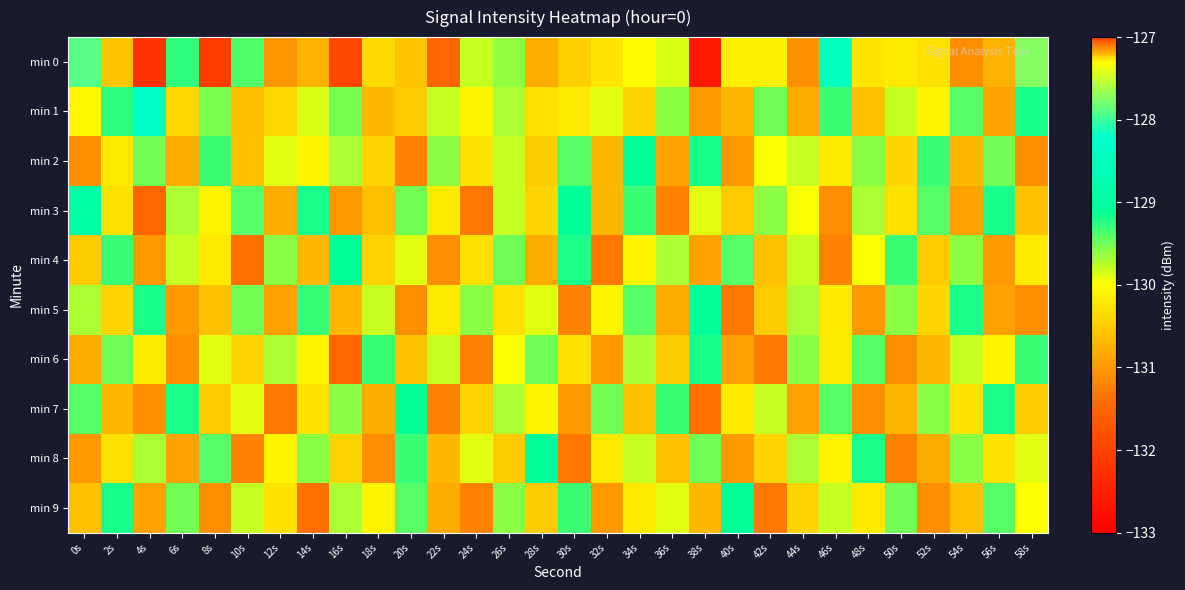

Reading left to right, list all the values displayed in this chart.

min 0: 0s=-127.9	2s=-130.6	4s=-132.3	6s=-129.3	8s=-132.1	10s=-129.4	12s=-131.0	14s=-130.7	16s=-131.9	18s=-130.4	20s=-130.6	22s=-131.5	24s=-129.8	26s=-129.6	28s=-130.8	30s=-130.5	32s=-130.2	34s=-130.0	36s=-129.9	38s=-132.6	40s=-130.2	42s=-130.1	44s=-131.1	46s=-128.4	48s=-130.2	50s=-130.2	52s=-130.3	54s=-131.1	56s=-130.7	58s=-127.7
min 1: 0s=-130.1	2s=-129.3	4s=-128.4	6s=-130.4	8s=-129.5	10s=-130.6	12s=-130.4	14s=-129.9	16s=-129.5	18s=-130.7	20s=-130.5	22s=-129.8	24s=-130.1	26s=-129.7	28s=-130.3	30s=-130.2	32s=-129.9	34s=-130.4	36s=-129.6	38s=-131.0	40s=-130.7	42s=-129.5	44s=-130.8	46s=-129.3	48s=-130.6	50s=-129.8	52s=-130.1	54s=-129.4	56s=-130.9	58s=-129.2
min 2: 0s=-131.1	2s=-130.2	4s=-129.5	6s=-130.8	8s=-129.3	10s=-130.6	12s=-129.9	14s=-130.1	16s=-129.7	18s=-130.4	20s=-131.2	22s=-129.6	24s=-130.3	26s=-129.8	28s=-130.5	30s=-129.4	32s=-130.7	34s=-129.1	36s=-130.9	38s=-129.2	40s=-131.0	42s=-130.0	44s=-129.8	46s=-130.2	48s=-129.6	50s=-130.4	52s=-129.3	54s=-130.7	56s=-129.5	58s=-131.1
min 3: 0s=-128.9	2s=-130.3	4s=-131.5	6s=-129.7	8s=-130.1	10s=-129.4	12s=-130.8	14s=-129.2	16s=-131.0	18s=-130.6	20s=-129.5	22s=-130.2	24s=-131.3	26s=-129.8	28s=-130.4	30s=-129.1	32s=-130.7	34s=-129.3	36s=-131.2	38s=-129.9	40s=-130.5	42s=-129.6	44s=-130.0	46s=-131.1	48s=-129.7	50s=-130.3	52s=-129.4	54s=-130.9	56s=-129.2	58s=-130.6
min 4: 0s=-130.5	2s=-129.3	4s=-131.0	6s=-129.8	8s=-130.2	10s=-131.4	12s=-129.6	14s=-130.7	16s=-129.1	18s=-130.4	20s=-129.9	22s=-131.1	24s=-130.3	26s=-129.5	28s=-130.8	30s=-129.2	32s=-131.3	34s=-130.1	36s=-129.7	38s=-130.9	40s=-129.4	42s=-130.6	44s=-129.8	46s=-131.2	48s=-130.0	50s=-129.3	52s=-130.5	54s=-129.6	56s=-131.0	58s=-130.2
min 5: 0s=-129.7	2s=-130.4	4s=-129.2	6s=-131.0	8s=-130.6	10s=-129.5	12s=-130.9	14s=-129.3	16s=-130.7	18s=-129.8	20s=-131.1	22s=-130.2	24s=-129.6	26s=-130.3	28s=-129.9	30s=-131.2	32s=-130.1	34s=-129.4	36s=-130.8	38s=-129.1	40s=-131.3	42s=-130.5	44s=-129.7	46s=-130.2	48s=-131.0	50s=-129.6	52s=-130.4	54s=-129.2	56s=-130.9	58s=-131.1
min 6: 0s=-130.8	2s=-129.5	4s=-130.2	6s=-131.1	8s=-129.9	10s=-130.4	12s=-129.7	14s=-130.1	16s=-131.5	18s=-129.3	20s=-130.6	22s=-129.8	24s=-131.2	26s=-130.0	28s=-129.5	30s=-130.3	32s=-131.0	34s=-129.7	36s=-130.5	38s=-129.2	40s=-130.9	42s=-131.3	44s=-129.6	46s=-130.2	48s=-129.4	50s=-131.1	52s=-130.7	54s=-129.8	56s=-130.1	58s=-129.3
min 7: 0s=-129.4	2s=-130.7	4s=-131.1	6s=-129.2	8s=-130.5	10s=-129.9	12s=-131.3	14s=-130.3	16s=-129.6	18s=-130.8	20s=-129.1	22s=-131.2	24s=-130.4	26s=-129.7	28s=-130.1	30s=-131.0	32s=-129.5	34s=-130.6	36s=-129.3	38s=-131.4	40s=-130.2	42s=-129.8	44s=-130.9	46s=-129.4	48s=-131.1	50s=-130.7	52s=-129.6	54s=-130.3	56s=-129.2	58s=-130.5
min 8: 0s=-131.0	2s=-130.3	4s=-129.7	6s=-130.9	8s=-129.4	10s=-131.2	12s=-130.1	14s=-129.6	16s=-130.4	18s=-131.1	20s=-129.3	22s=-130.7	24s=-129.9	26s=-130.5	28s=-129.1	30s=-131.3	32s=-130.2	34s=-129.8	36s=-130.6	38s=-129.5	40s=-131.0	42s=-130.4	44s=-129.7	46s=-130.1	48s=-129.2	50s=-131.2	52s=-130.8	54s=-129.6	56s=-130.3	58s=-129.9
min 9: 0s=-130.6	2s=-129.2	4s=-130.9	6s=-129.5	8s=-131.1	10s=-129.8	12s=-130.3	14s=-131.4	16s=-129.7	18s=-130.1	20s=-129.4	22s=-130.8	24s=-131.2	26s=-129.6	28s=-130.5	30s=-129.3	32s=-131.0	34s=-130.2	36s=-129.9	38s=-130.7	40s=-129.1	42s=-131.3	44s=-130.4	46s=-129.8	48s=-130.2	50s=-129.5	52s=-131.1	54s=-130.6	56s=-129.4	58s=-130.0